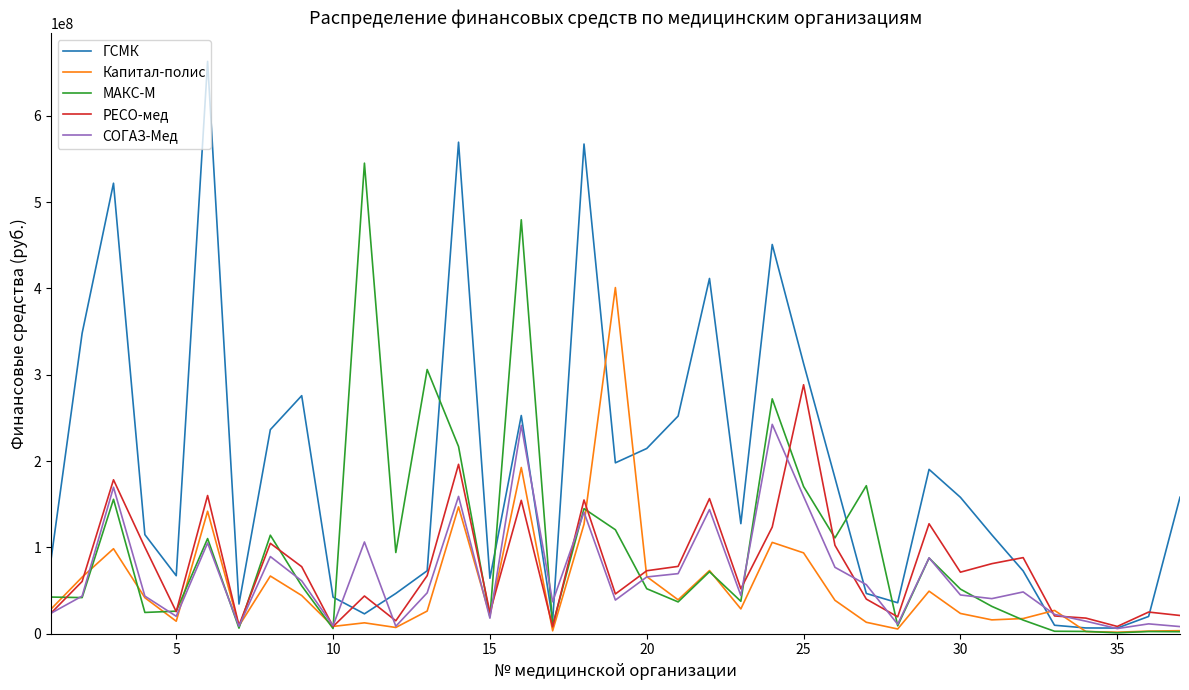

Rank the series by their maximum value, from lowest to highest.

СОГАЗ-Мед, РЕСО-мед, Капитал-полис, МАКС-М, ГСМК